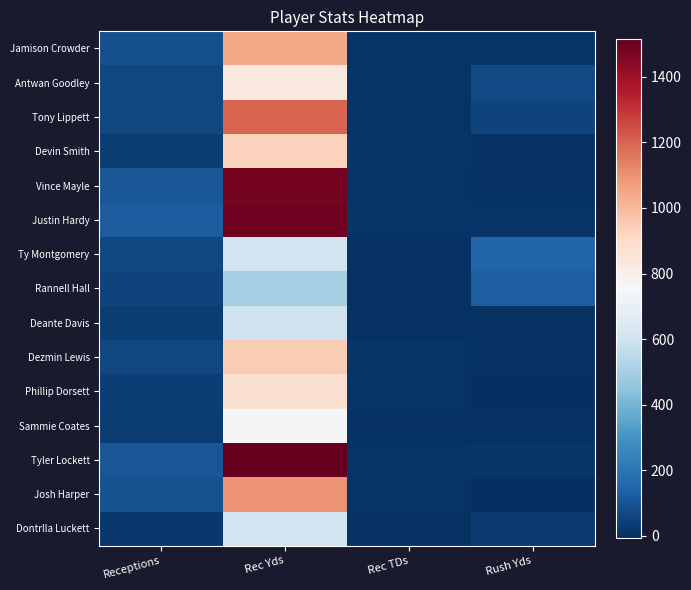

Rank the series at Rush Yds from lowest to highest value.

Phillip Dorsett, Josh Harper, Devin Smith, Vince Mayle, Deante Davis, Dezmin Lewis, Sammie Coates, Justin Hardy, Jamison Crowder, Tyler Lockett, Dontrlla Luckett, Tony Lippett, Antwan Goodley, Rannell Hall, Ty Montgomery